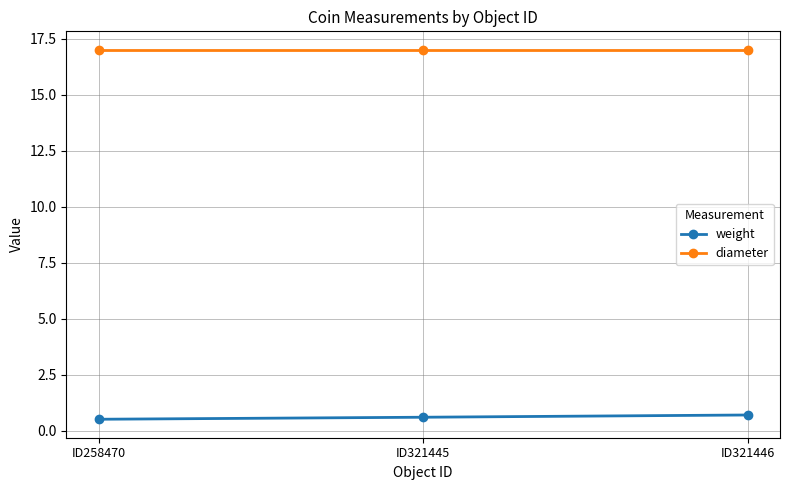

What is the sum of all diameter values?

51.0